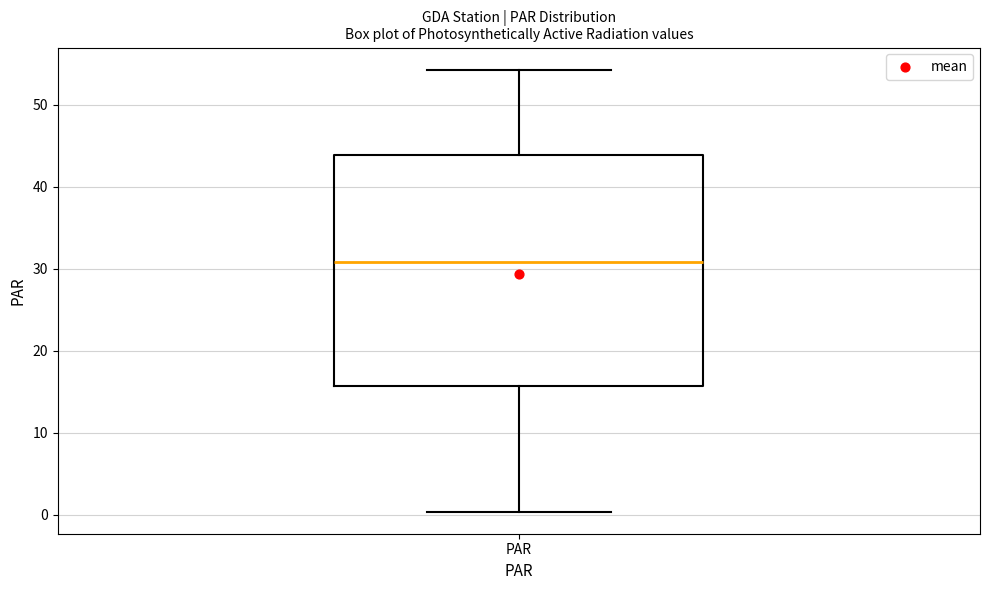

Transcribe this box plot: give where the median line is, the range the box spans, and where the two whiskers end, as read against the y-axis. The values are not printed on the chart, so give them approximately, as read against the axis.

median 31, box 16 to 44, whiskers 0 to 54